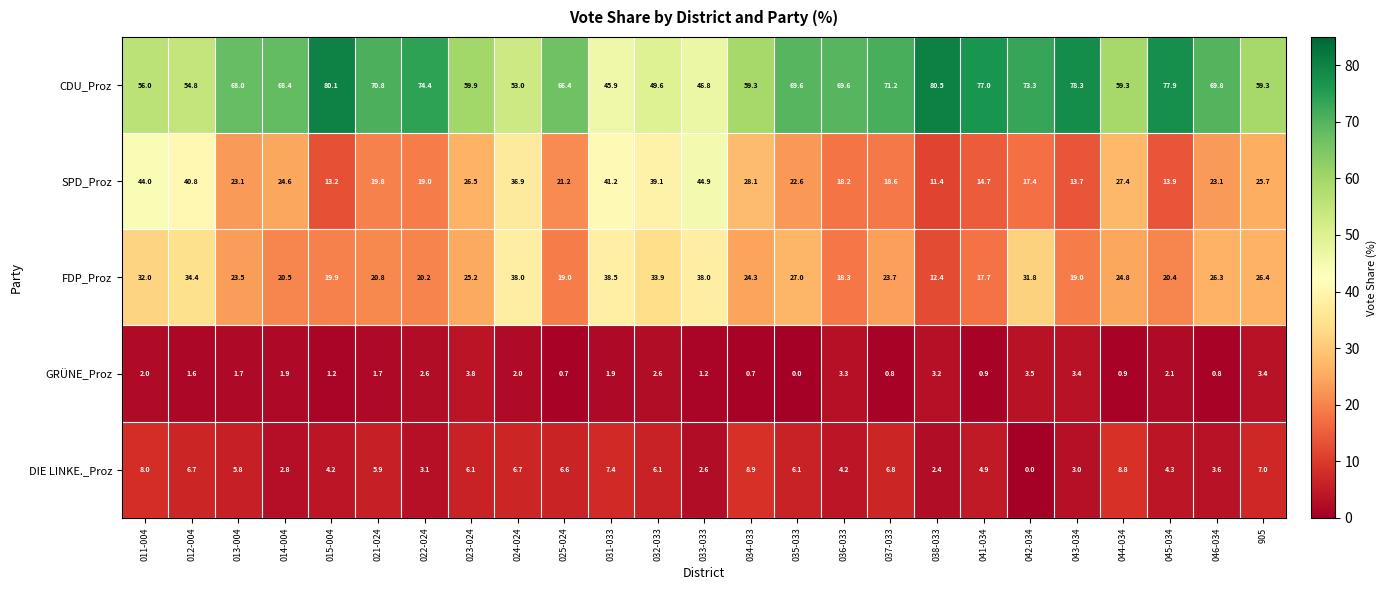

The value of SPD_Proz at 041-034 is 14.7. True or false?

True